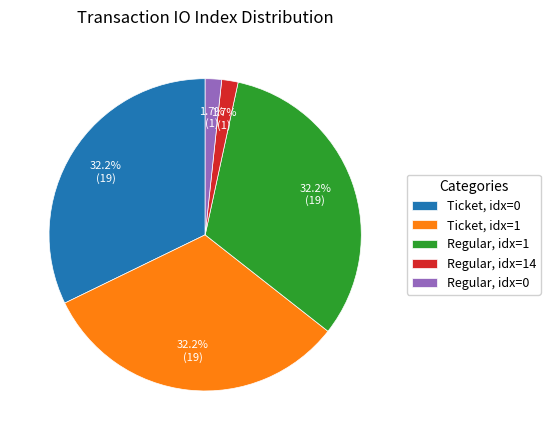

What portion of the pie excludes Regular, idx=14?

98.3%